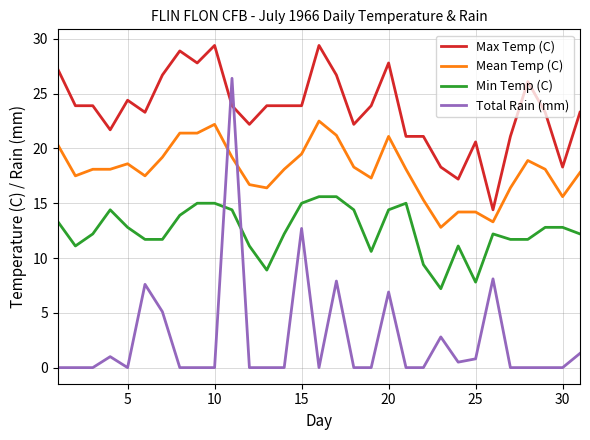

What is the difference between the maximum and minimum values in the Min Temp (C) series?

8.4